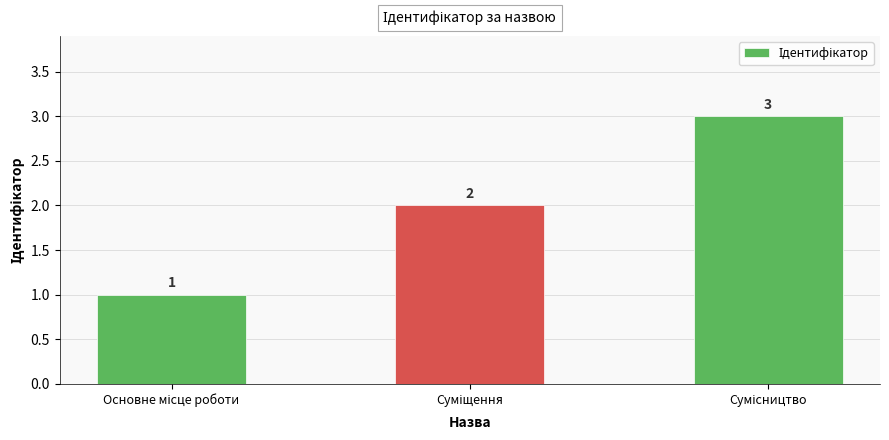

How many data points are less than 2?

1